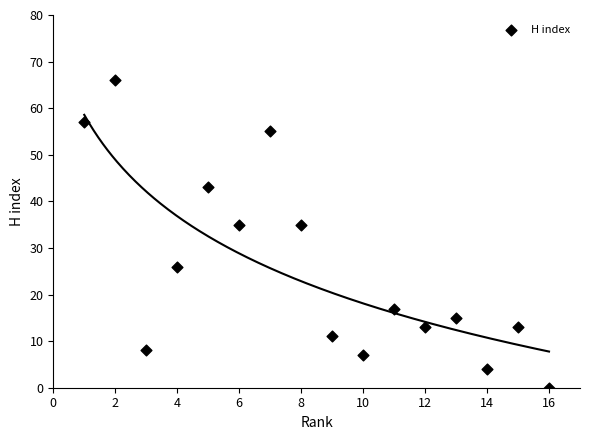

What is the range of X values (max minus min)?

15